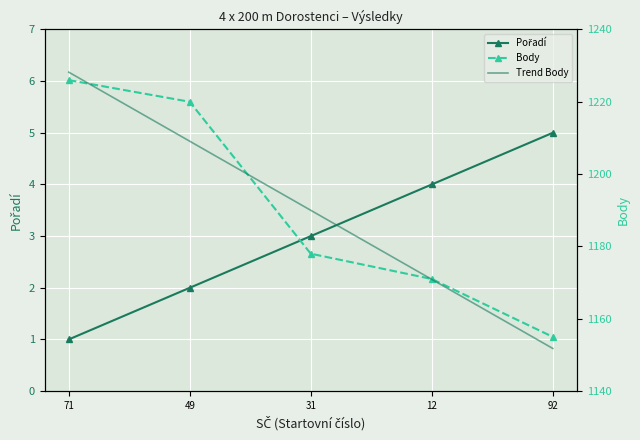

Which category has the highest value across all series?

71